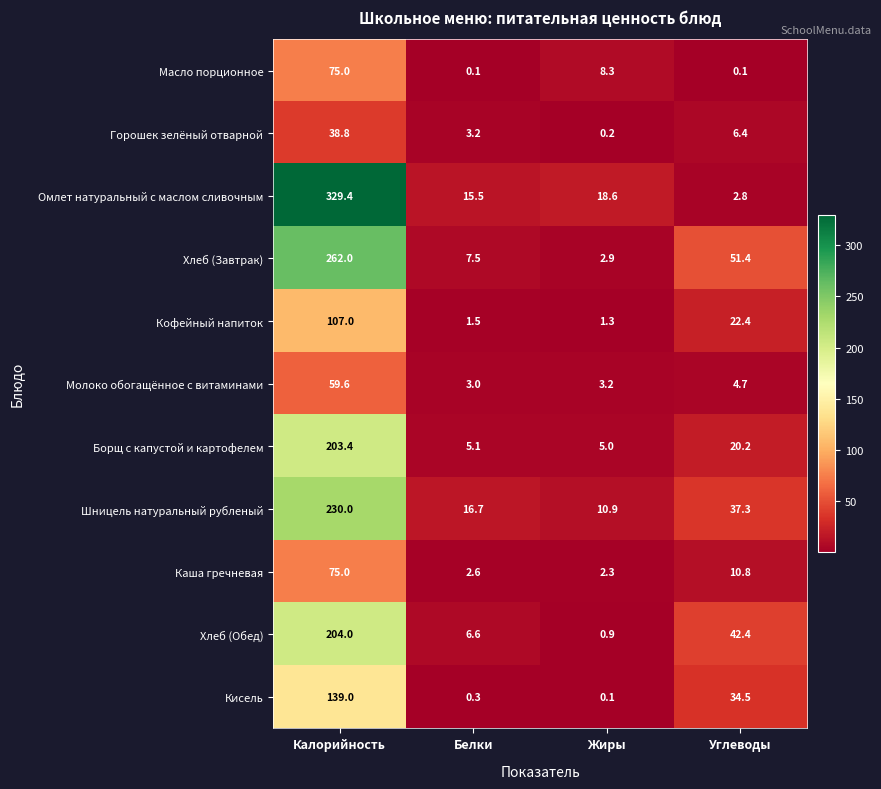

Count the number of categories in the chart.

4